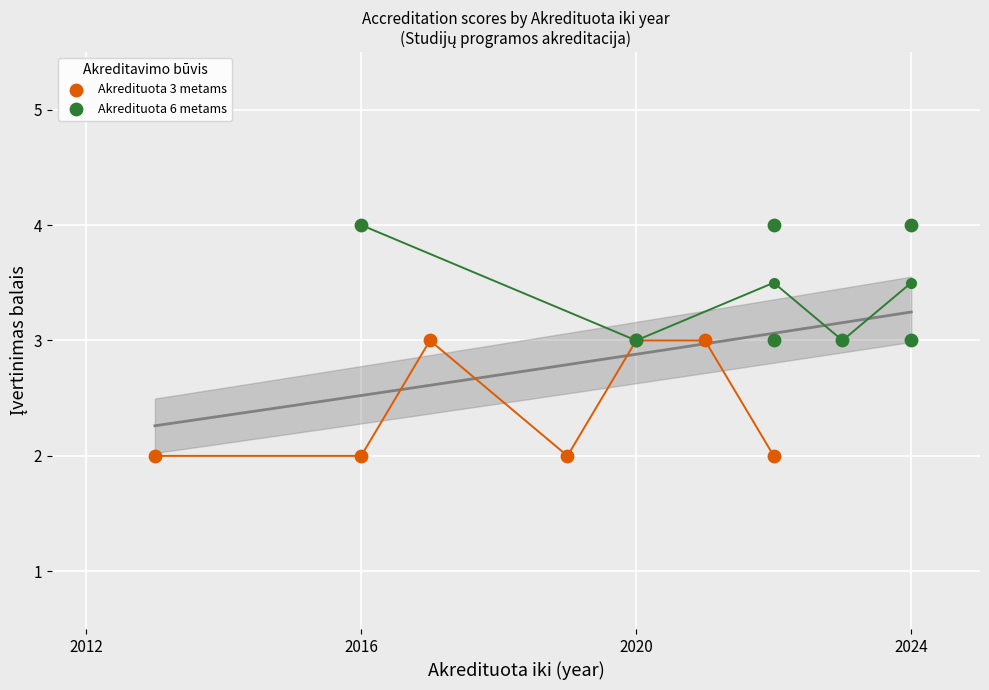

Which series reaches the minimum Y coordinate?

Akredituota 3 metams